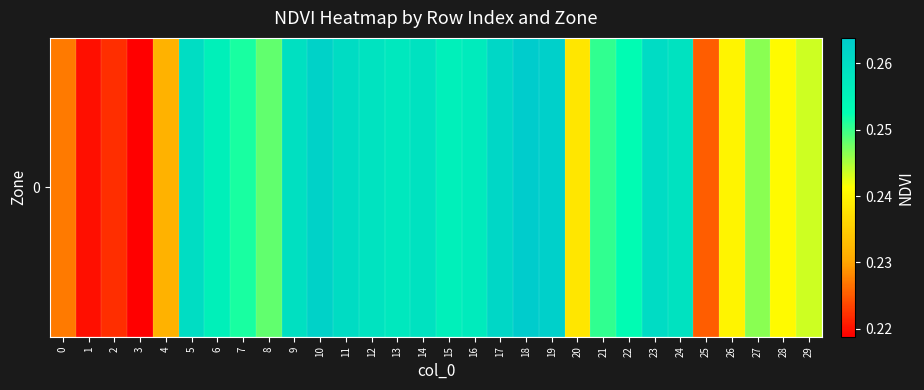

Read the value at 17.

0.3